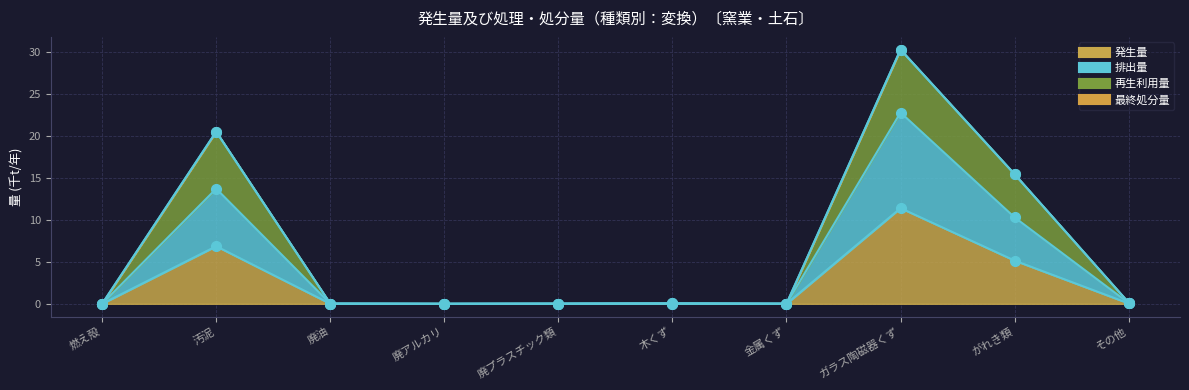

Which category has the lowest value in the 再生利用量 series?

廃アルカリ